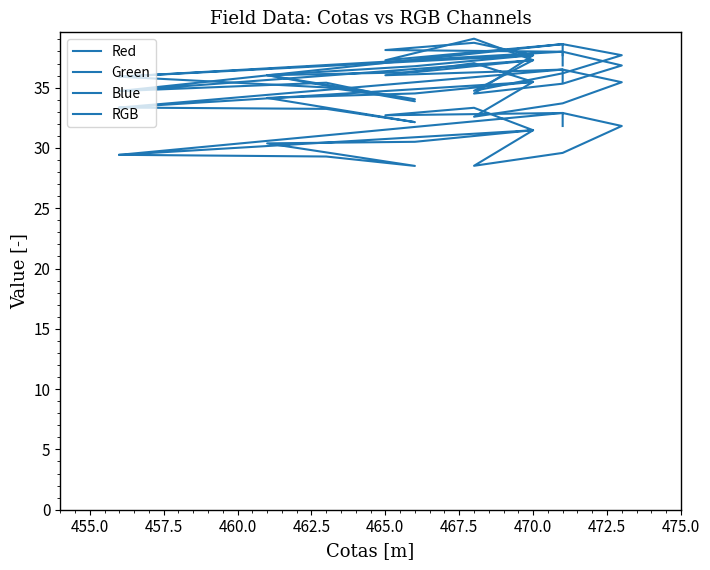

What is the label of the 14th point from the right?

457.5